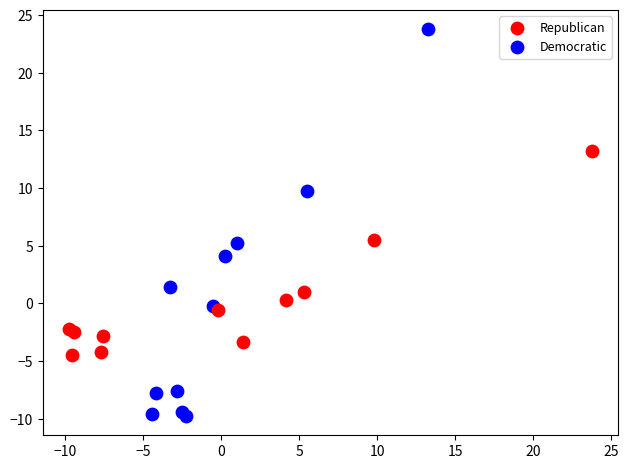

What are all the series names shown in the legend?

Republican, Democratic